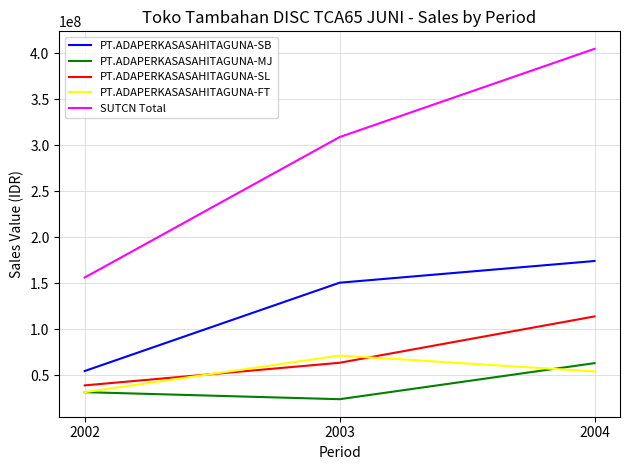

List the labels in order of PT.ADAPERKASASAHITAGUNA-MJ value, smallest first.

2003, 2002, 2004